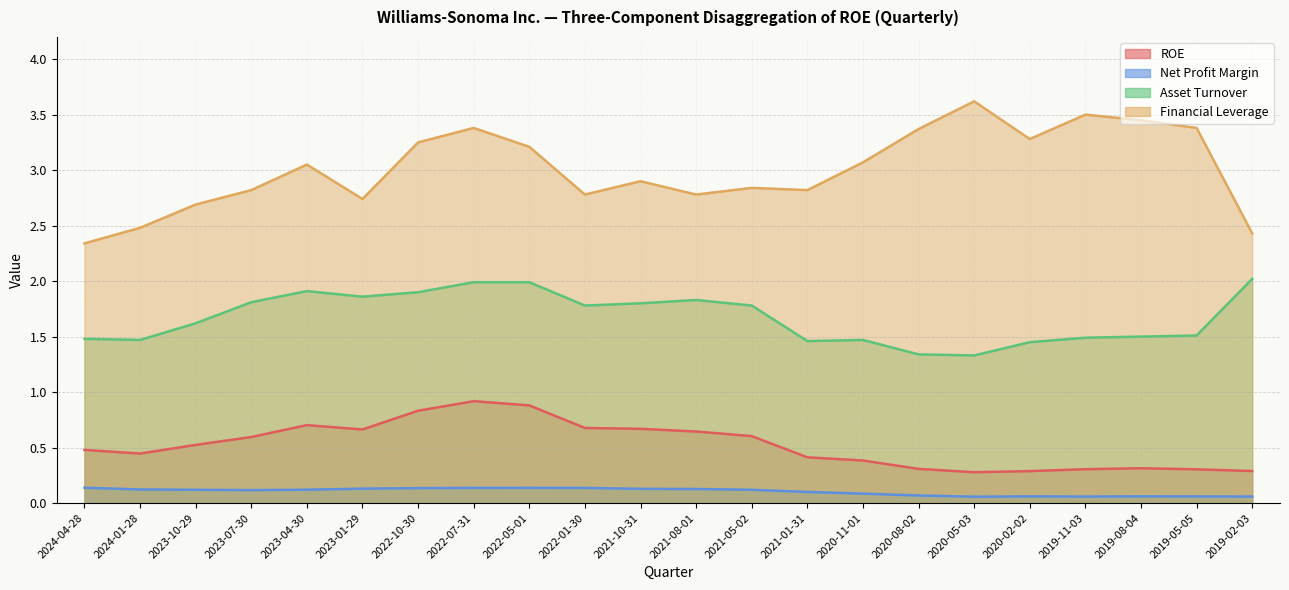

What is the value of the Net Profit Margin point at the 15th from the left?

0.1